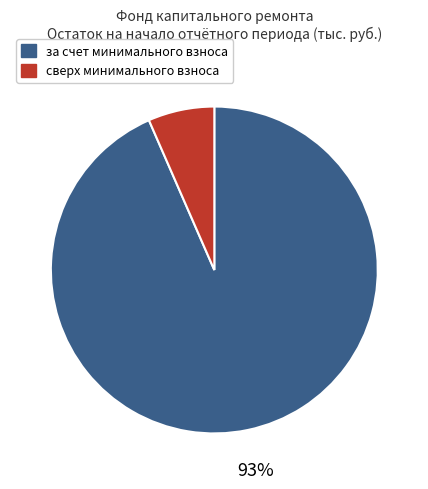

To the nearest percent, what is the average slice percentage?

50%